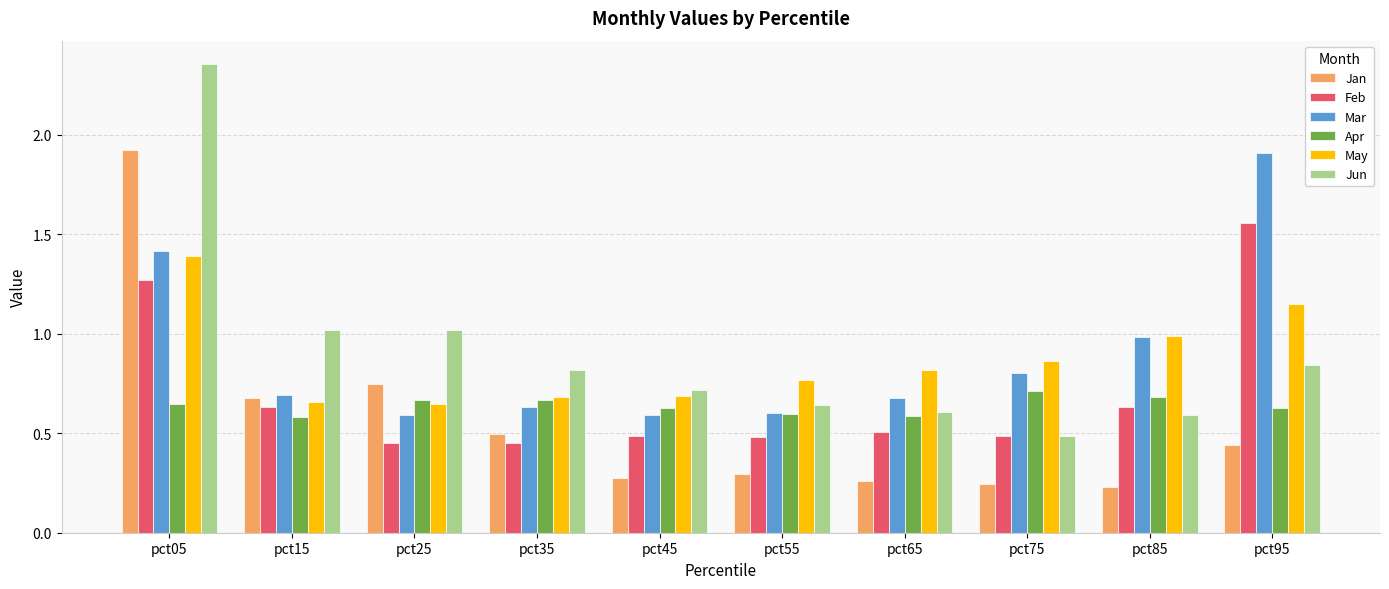

Which series has the widest spread of values?

Jun